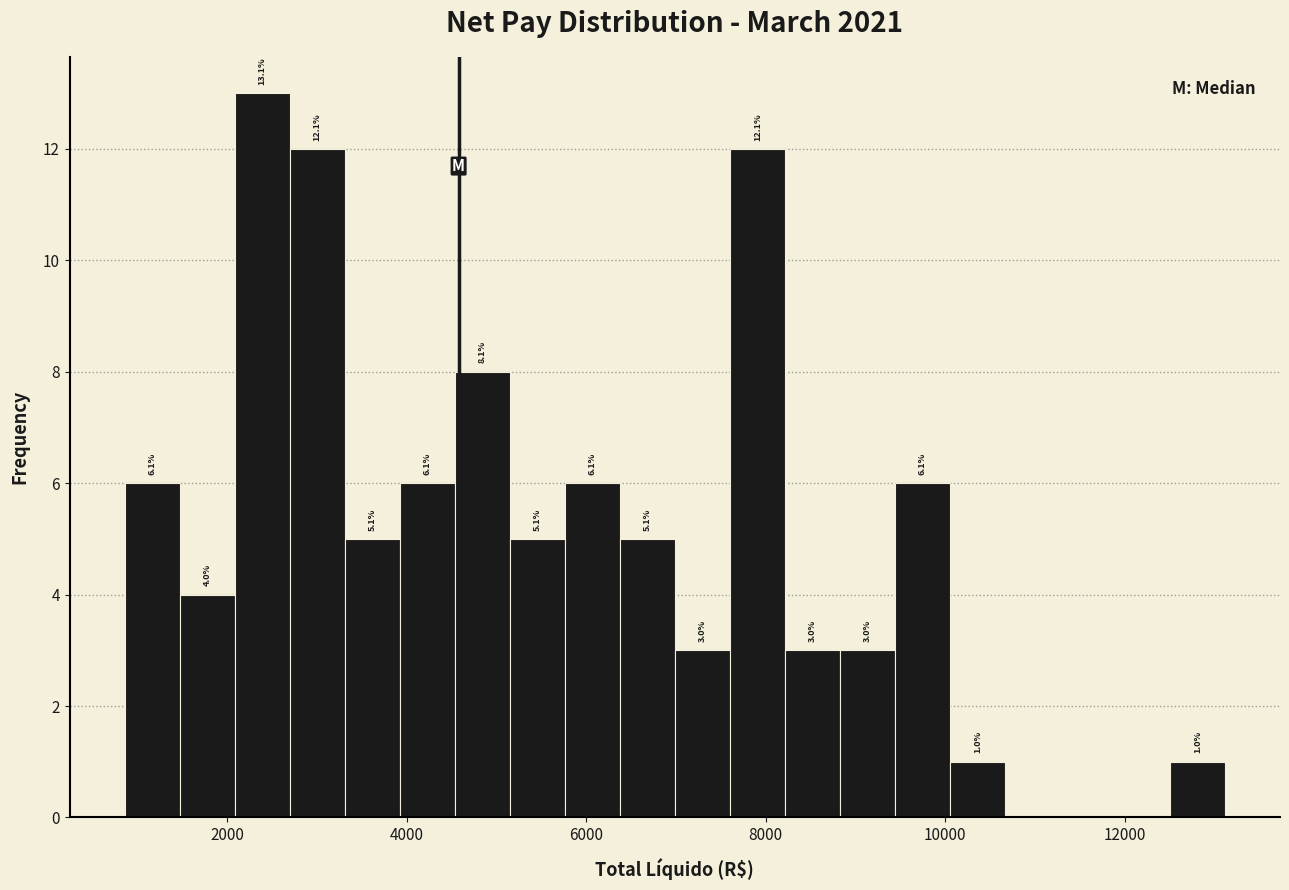

Read against the x-axis, roughly where is the centre of the tallest bar?

2400